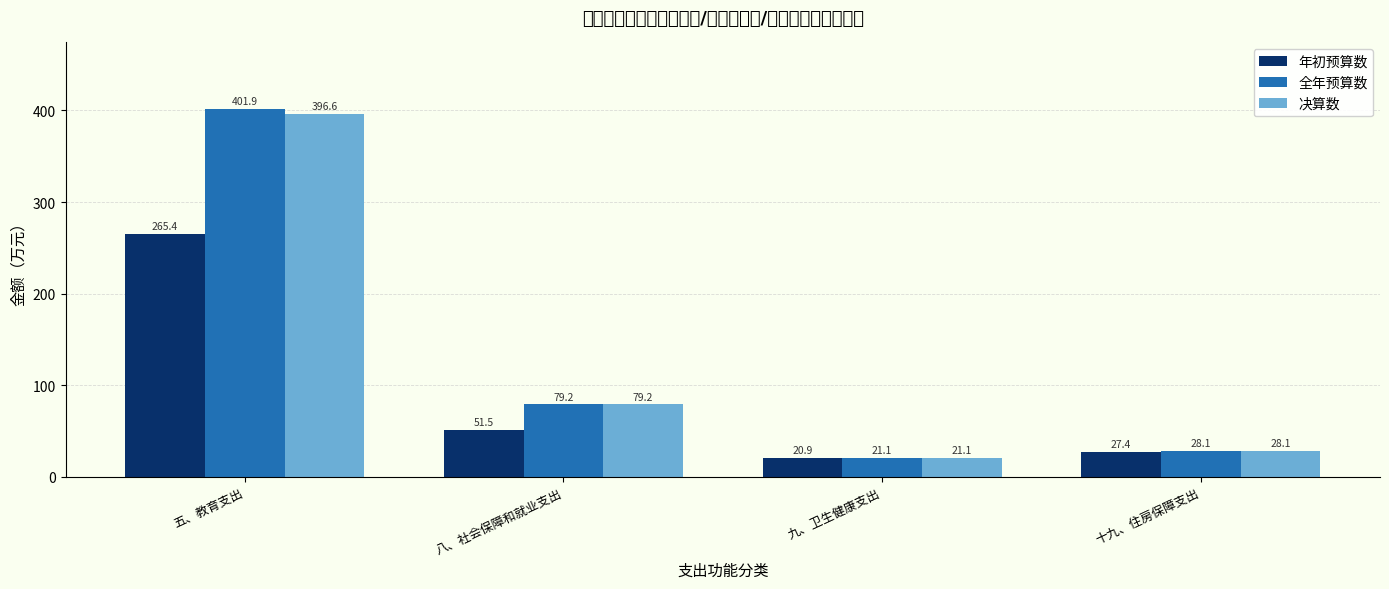

What is the maximum value for 年初预算数?

265.4